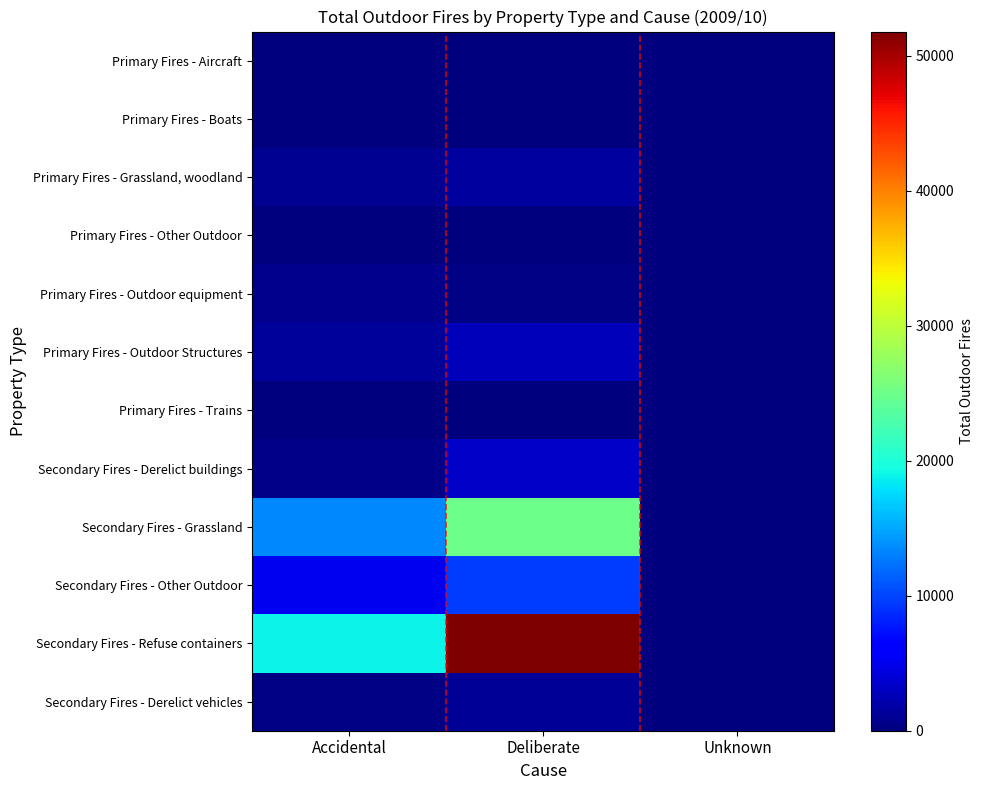

Which series has the largest range (max minus min)?

Secondary Fires - Refuse containers